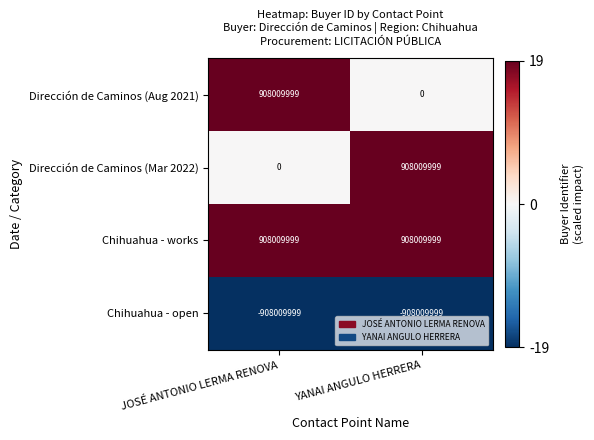

What is the total value across all series at JOSÉ ANTONIO LERMA RENOVA?

908009999